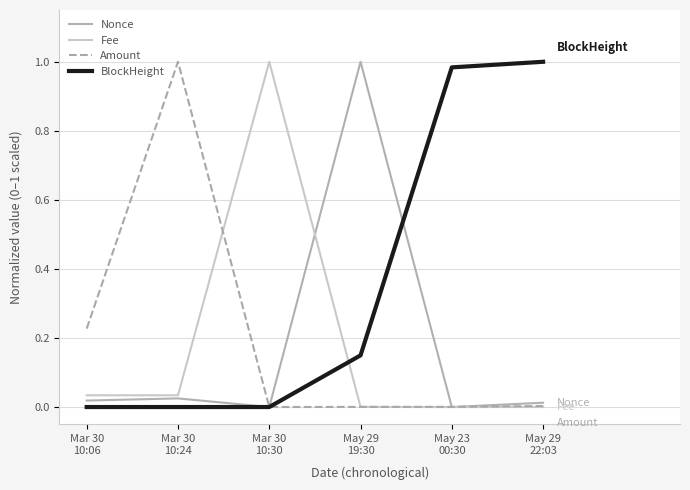

Is this an area chart (filled region under the line)?

No